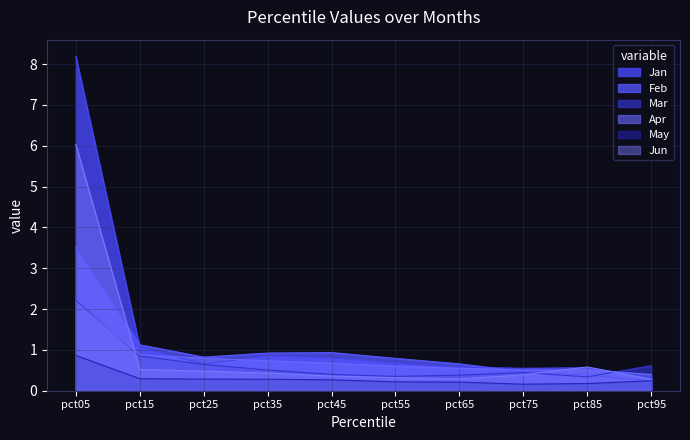

At pct45, list the series in order from largest to smallest.

Feb, Jan, Apr, Mar, Jun, May